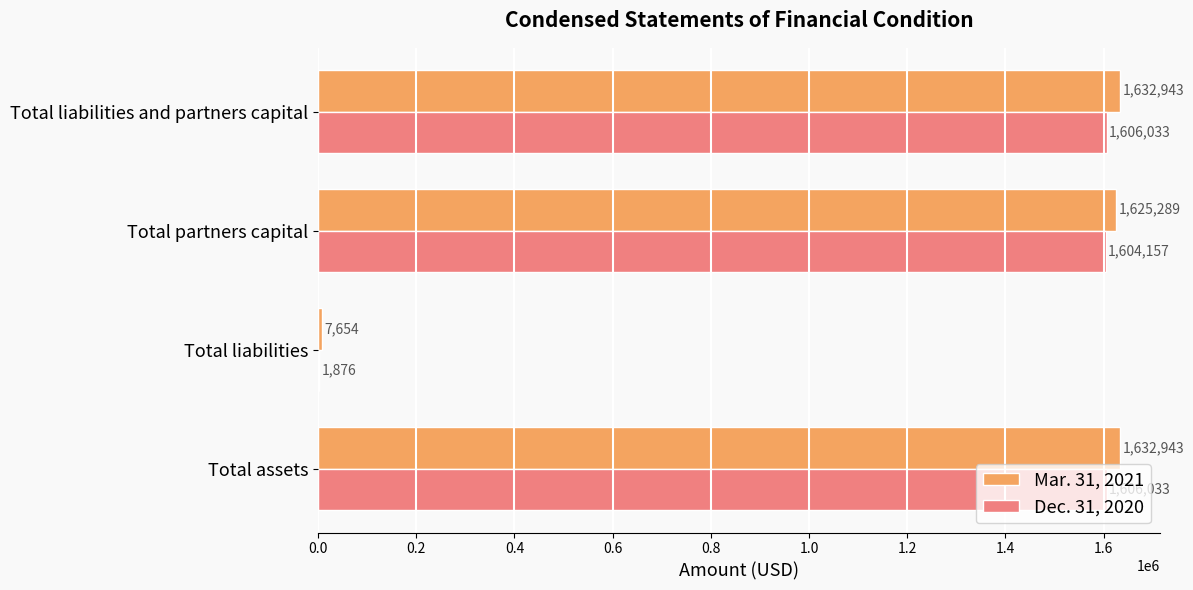

What is the maximum value shown in the chart?

1632943